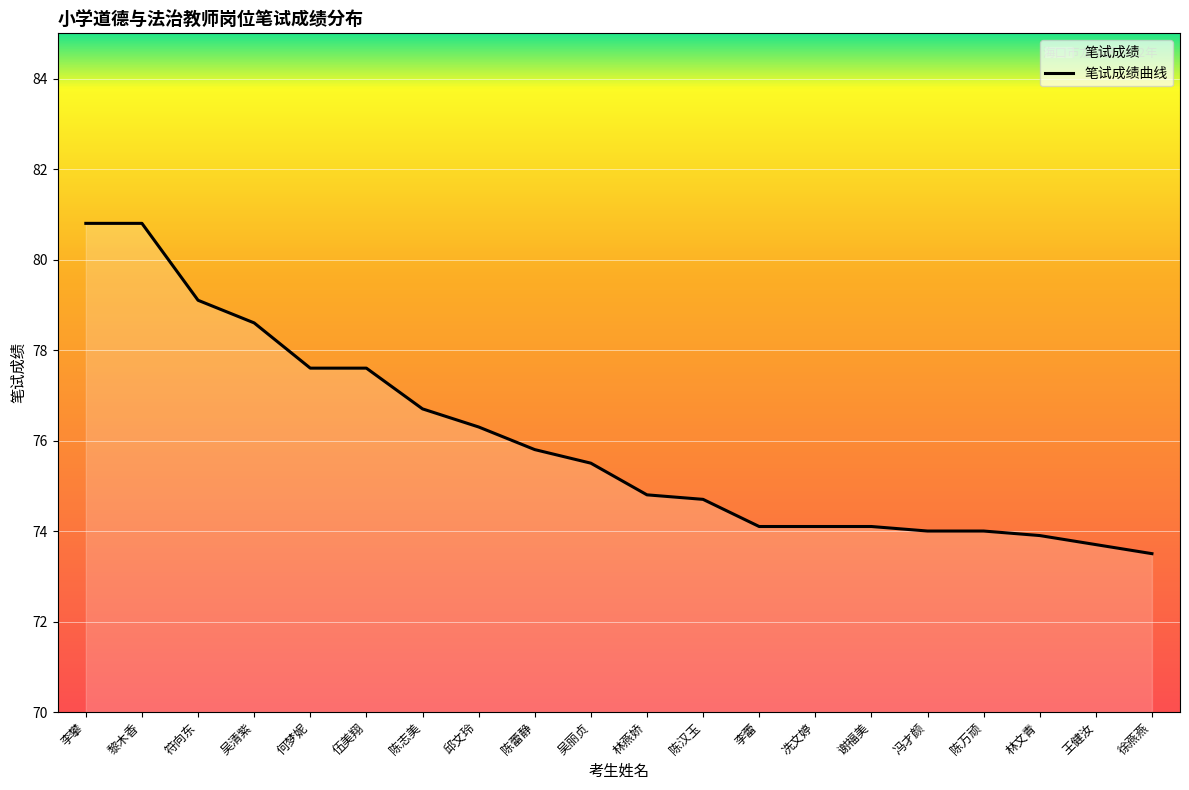

What position from the left is 陈志美?

7